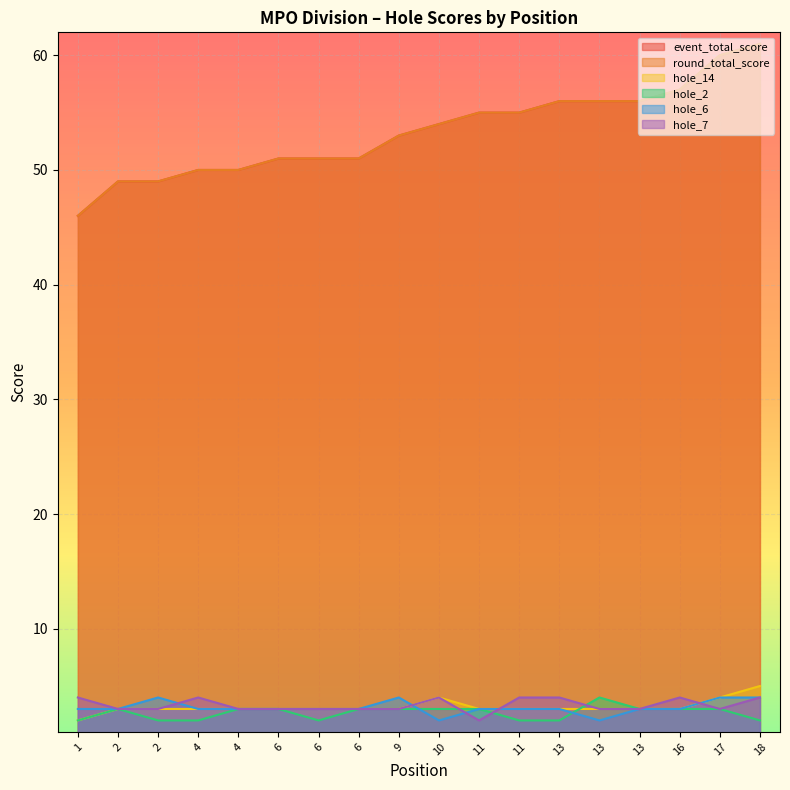

At which category is the sum across all series the highest?

18